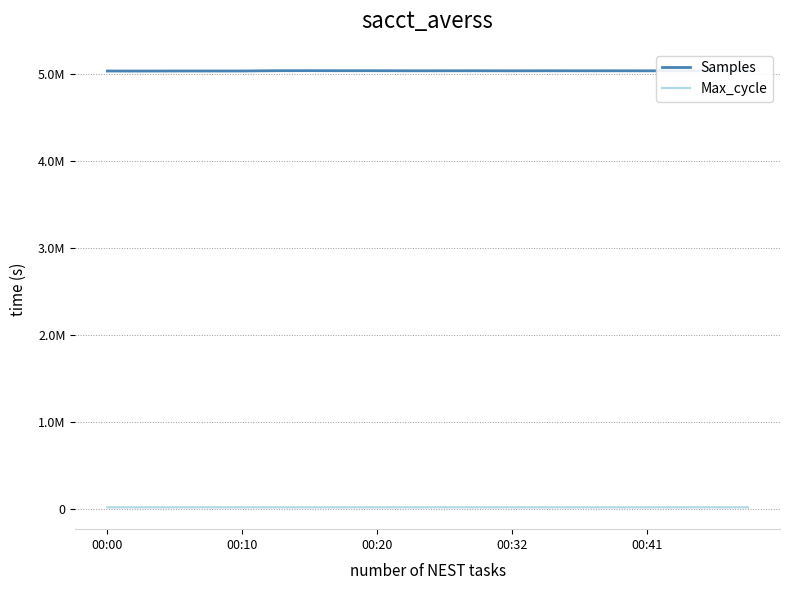

At how many categories does at least one series exceed 1386876?

20